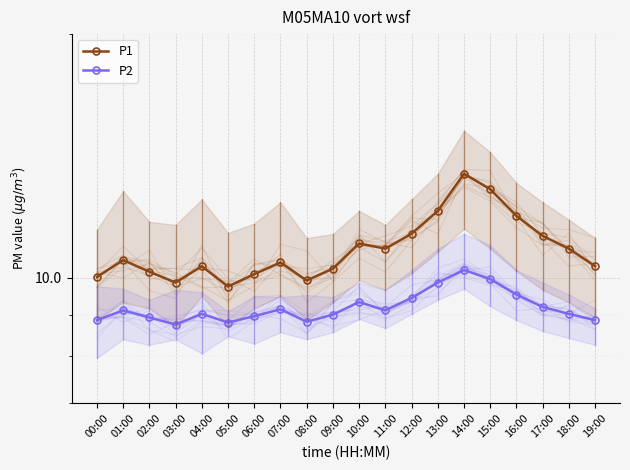

True or false: P1 and P2 cross at least once.

False